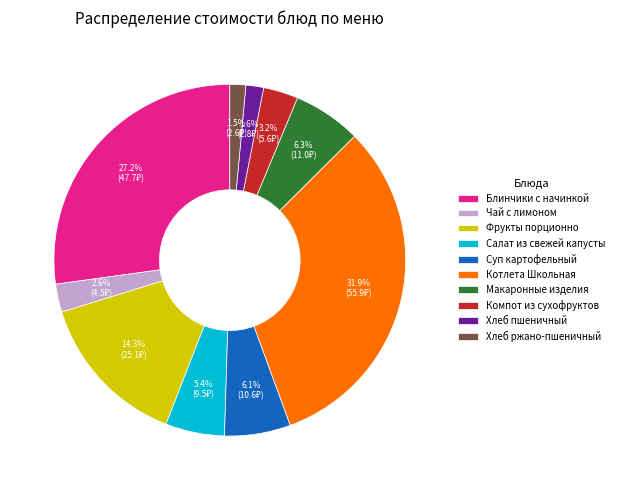

Which slice is the largest?

Котлета Школьная